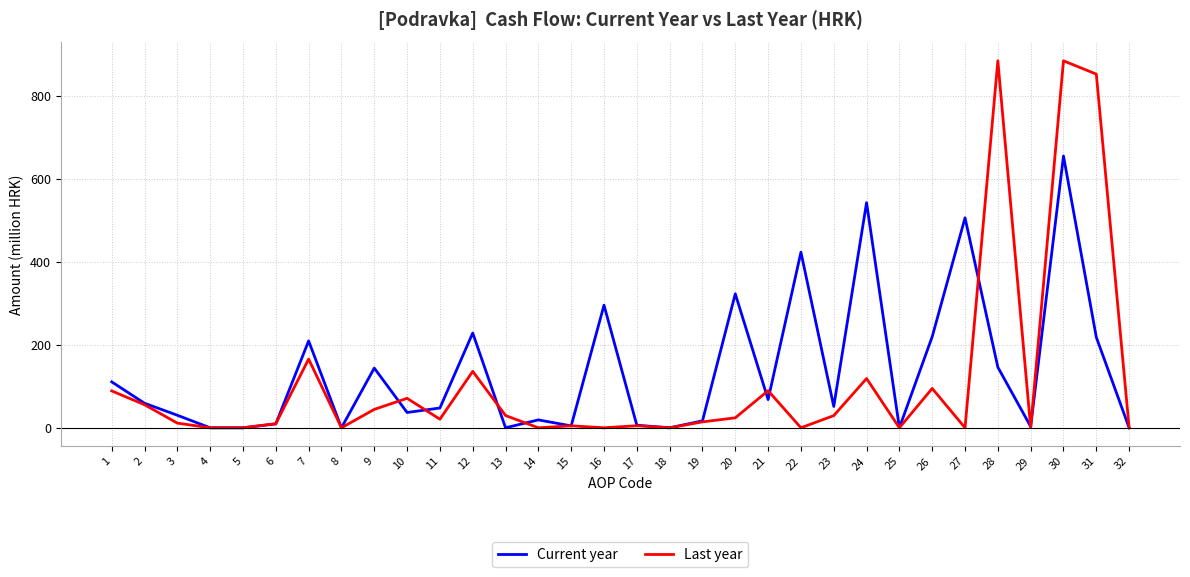

The Current year series shows 0.0 at 32. True or false?

True